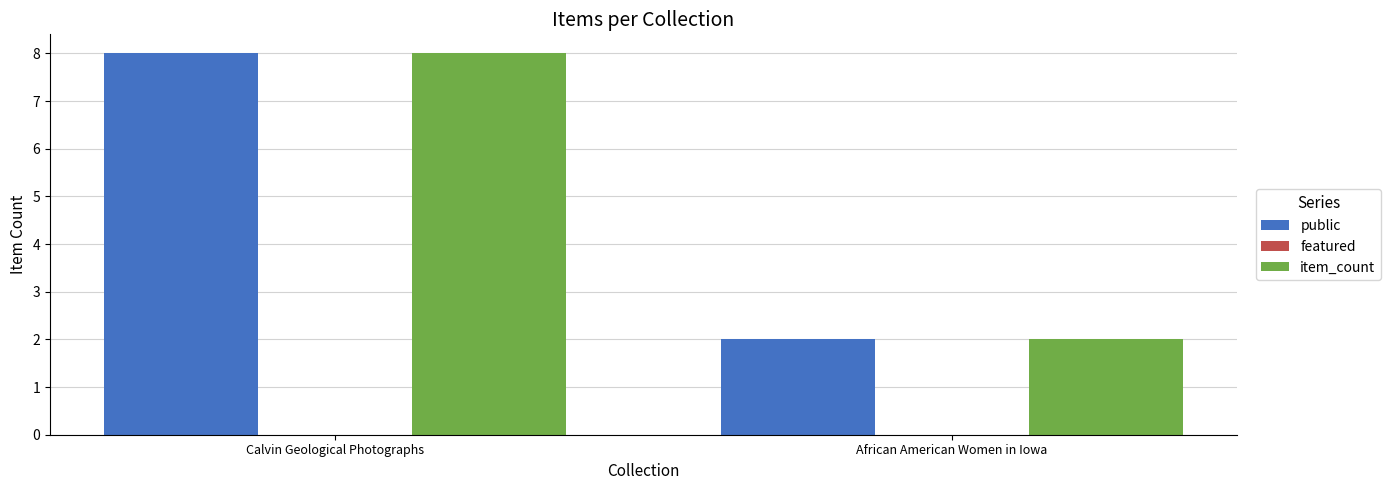

What is the difference between the highest and lowest values at Calvin Geological Photographs?

0